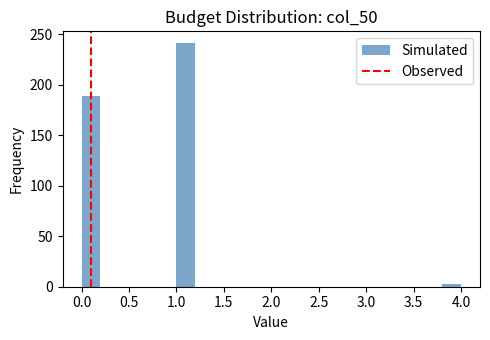

Reading left to right, list every bar in this chart as the range it spans on the x-axis followed by its height. The values are not printed on the chart, so give them approximately, as read against the axis.

0.0 to 0.2: 190
0.2 to 0.4: 0
0.4 to 0.6: 0
0.6 to 0.8: 0
0.8 to 1.0: 0
1.0 to 1.2: 240
1.2 to 1.4: 0
1.4 to 1.6: 0
1.6 to 1.8: 0
1.8 to 2.0: 0
2.0 to 2.2: 0
2.2 to 2.4: 0
2.4 to 2.6: 0
2.6 to 2.8: 0
2.8 to 3.0: 0
3.0 to 3.2: 0
3.2 to 3.4: 0
3.4 to 3.6: 0
3.6 to 3.8: 0
3.8 to 4.0: under 5